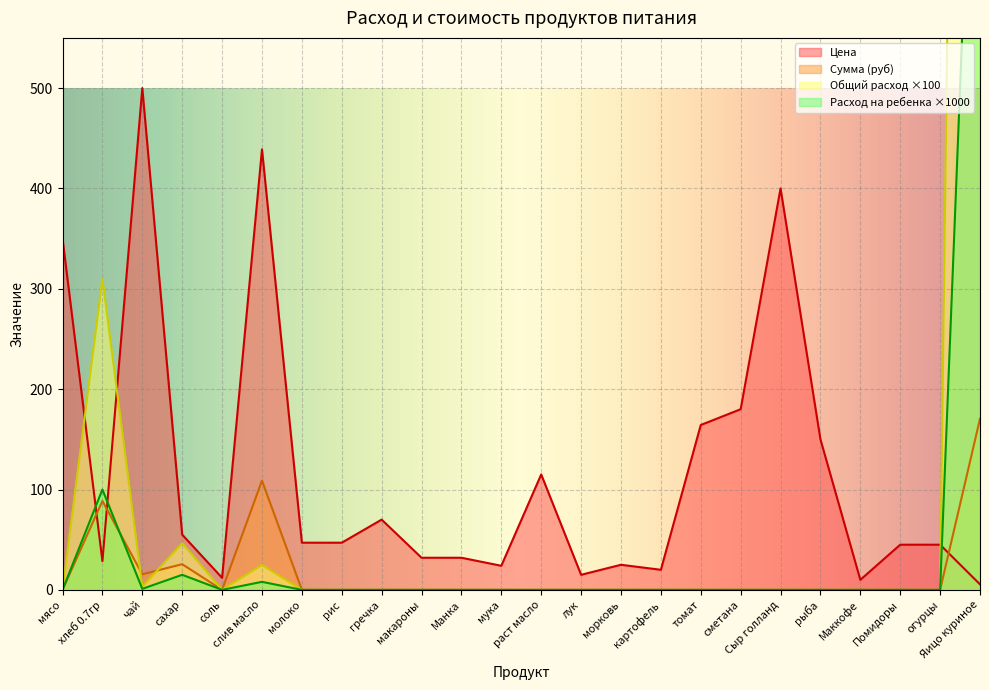

Which series has the largest total across all categories?

Общий расход